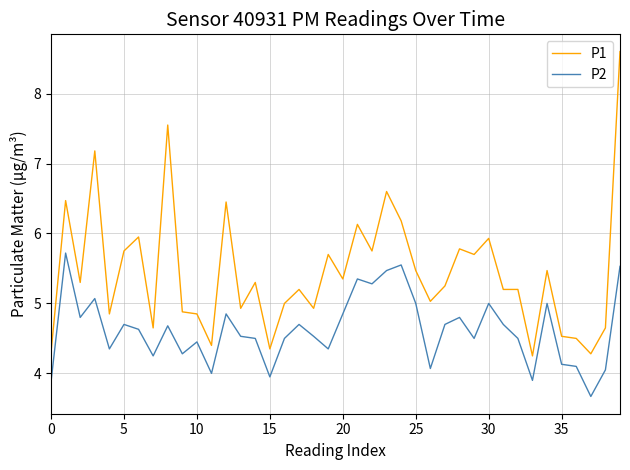

Which series has the largest total across all categories?

P1